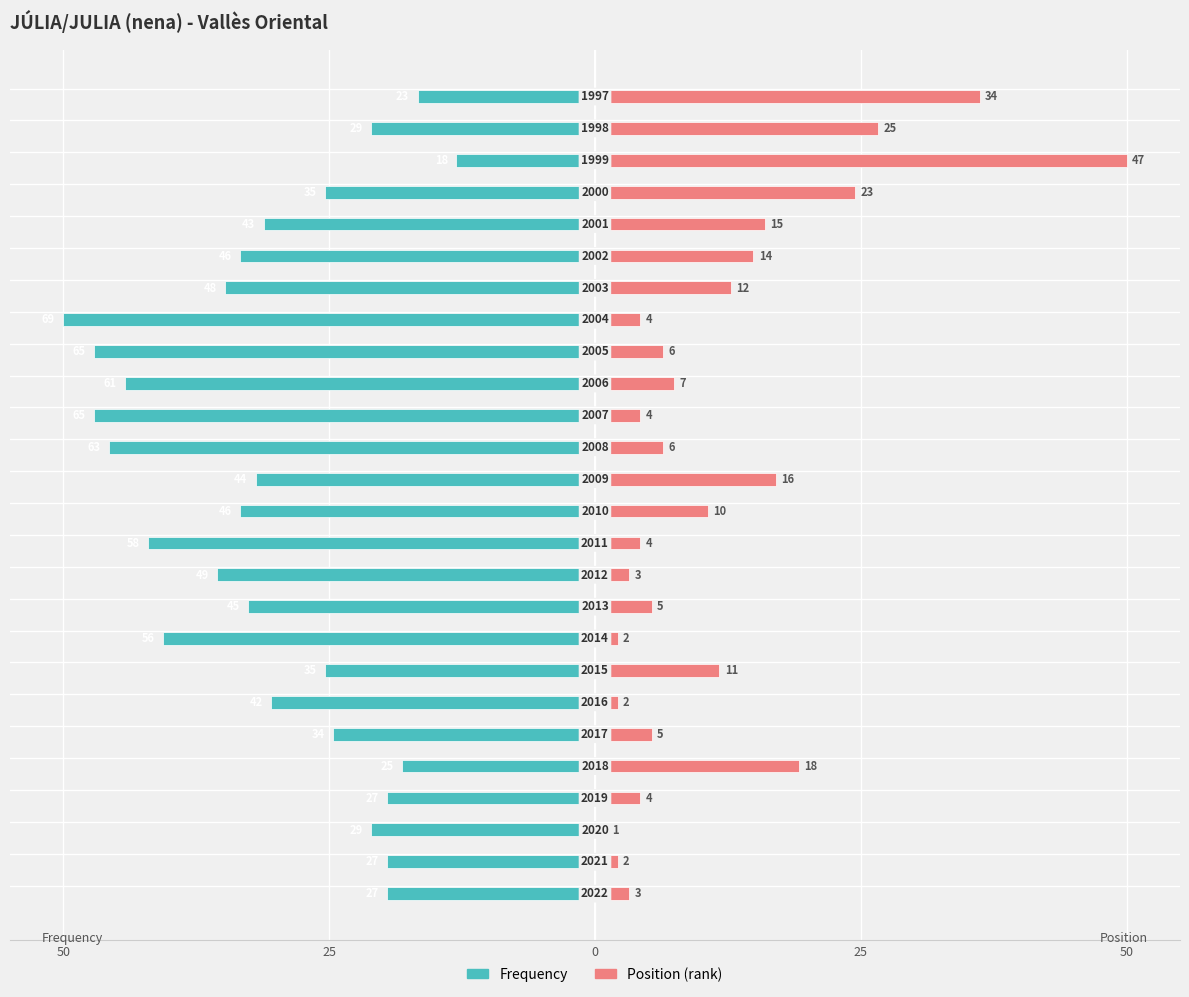

Rank the series at 19 from highest to lowest value.

Position, Frequency